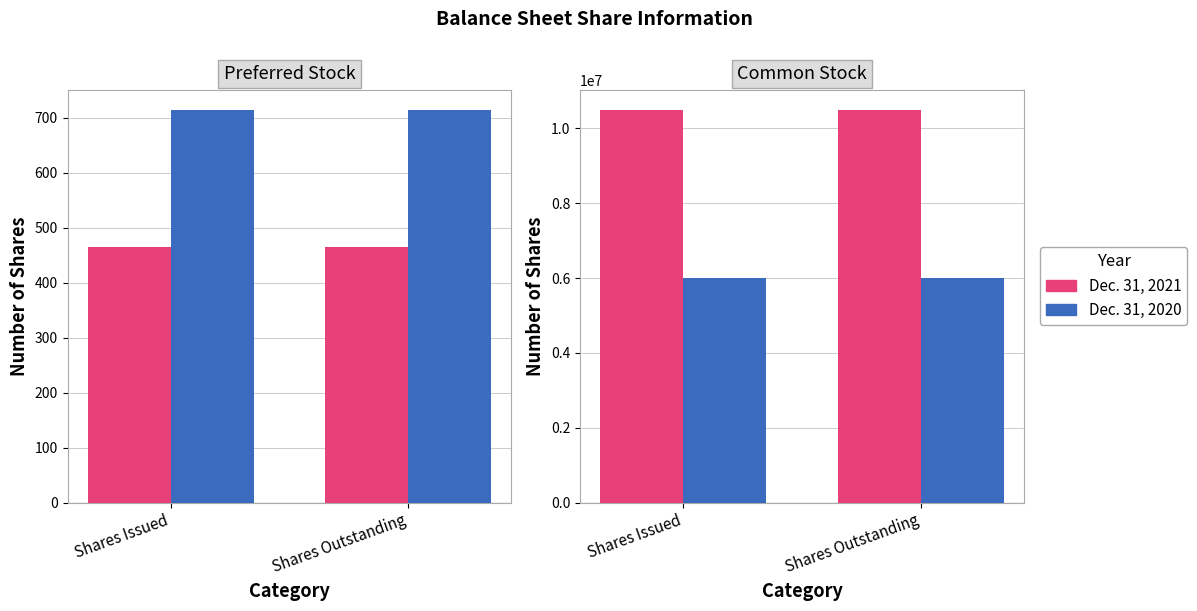

What is the average value of the Dec. 31, 2021 series?

10498802